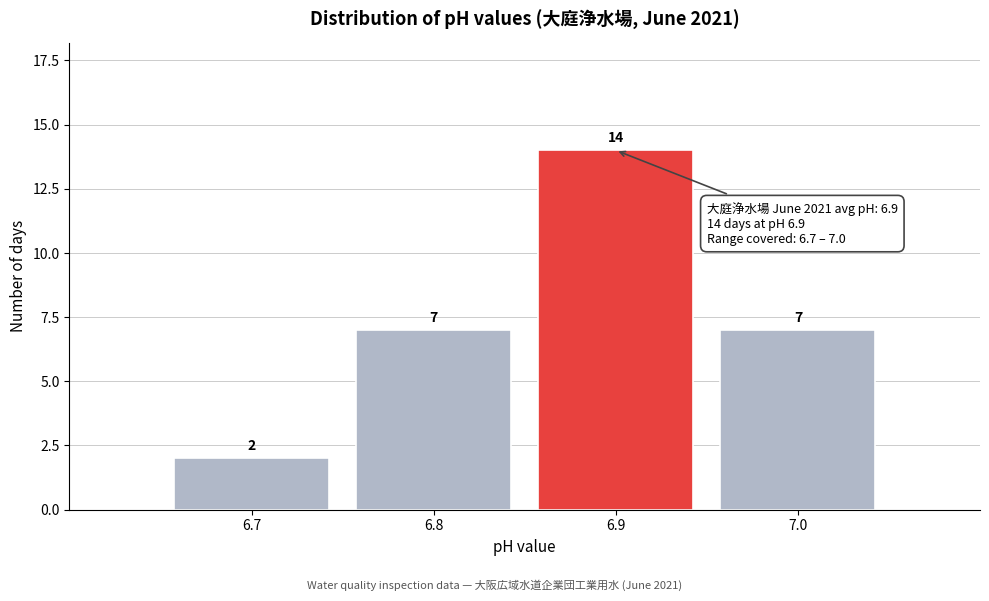

Reading left to right, transcribe this chart: for each bar, give the range it covers on the x-axis and its height.

6.65 to 6.75: 2
6.75 to 6.85: 7
6.85 to 6.95: 14
6.95 to 7.05: 7